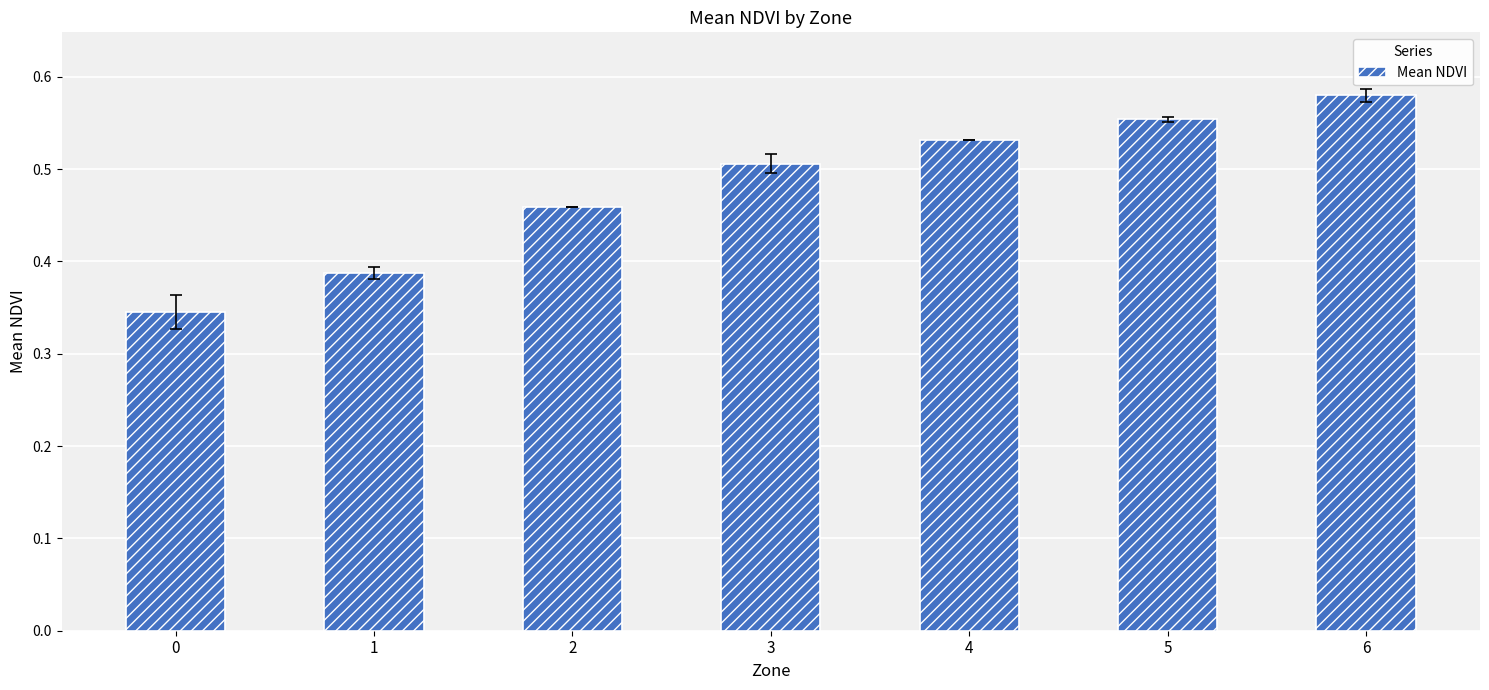

Rank the categories by value from highest to lowest.

6, 5, 4, 3, 2, 1, 0